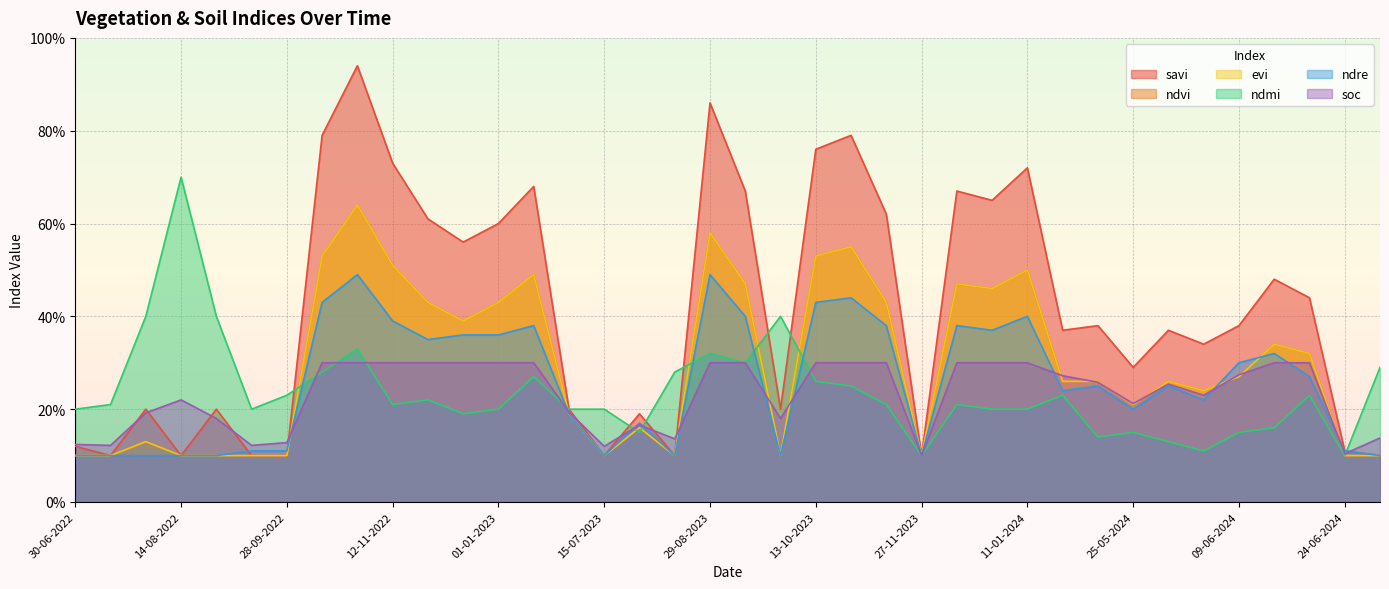

Between 13-09-2023 and 28-10-2023, which is larger?

28-10-2023